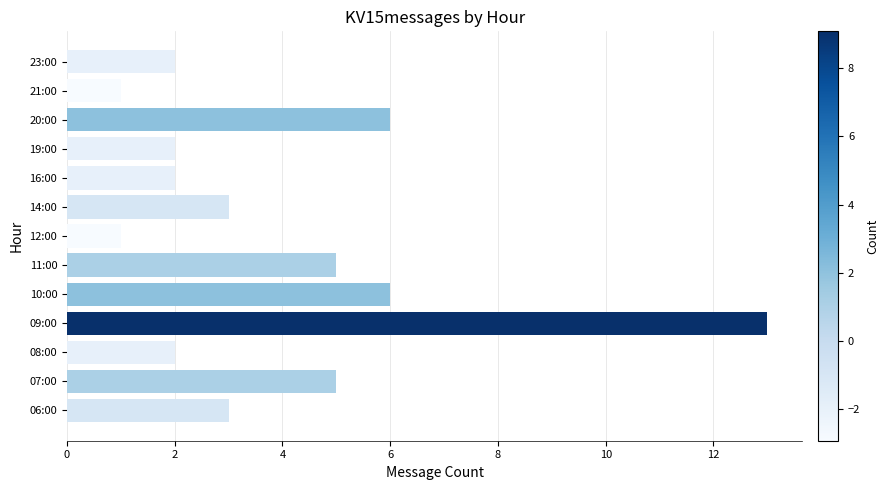

True or false: the data shows 2 at 14:00.

False